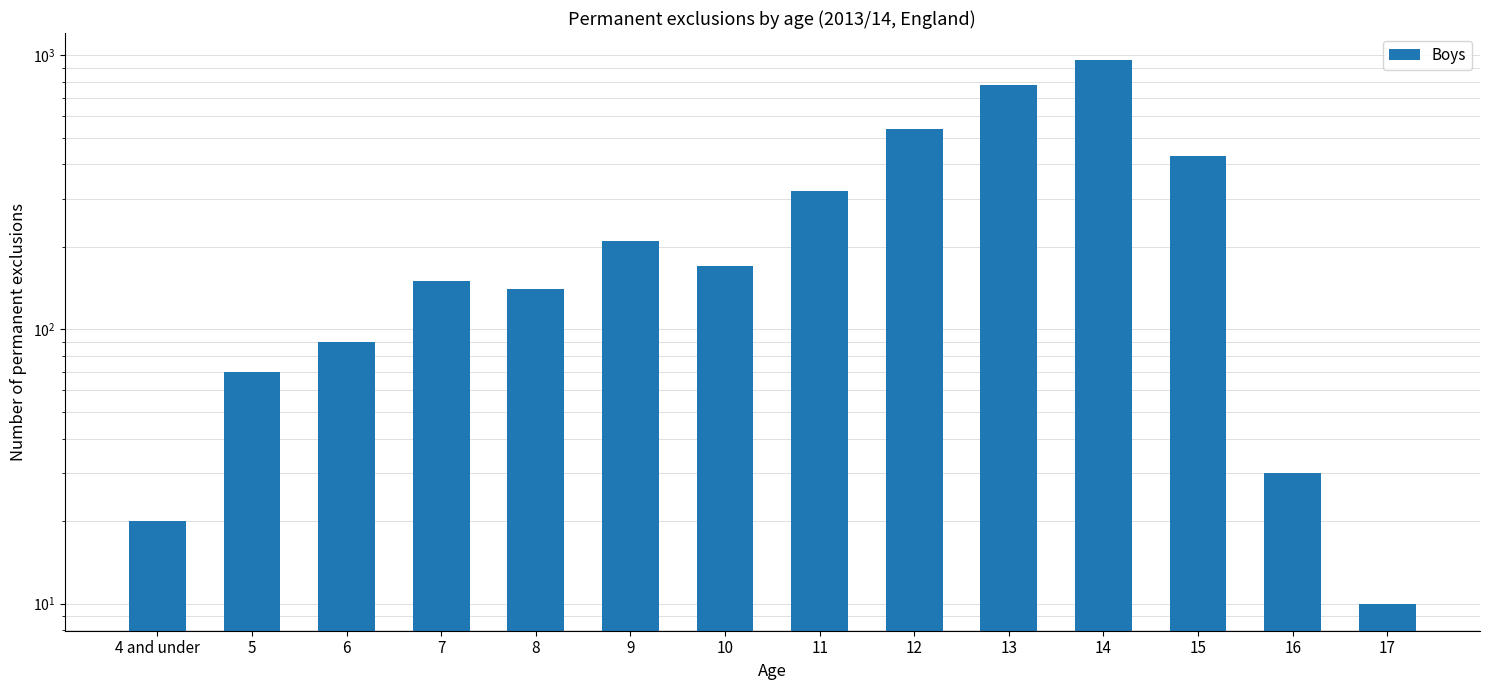

What is the value of the 13th bar from the left?

30